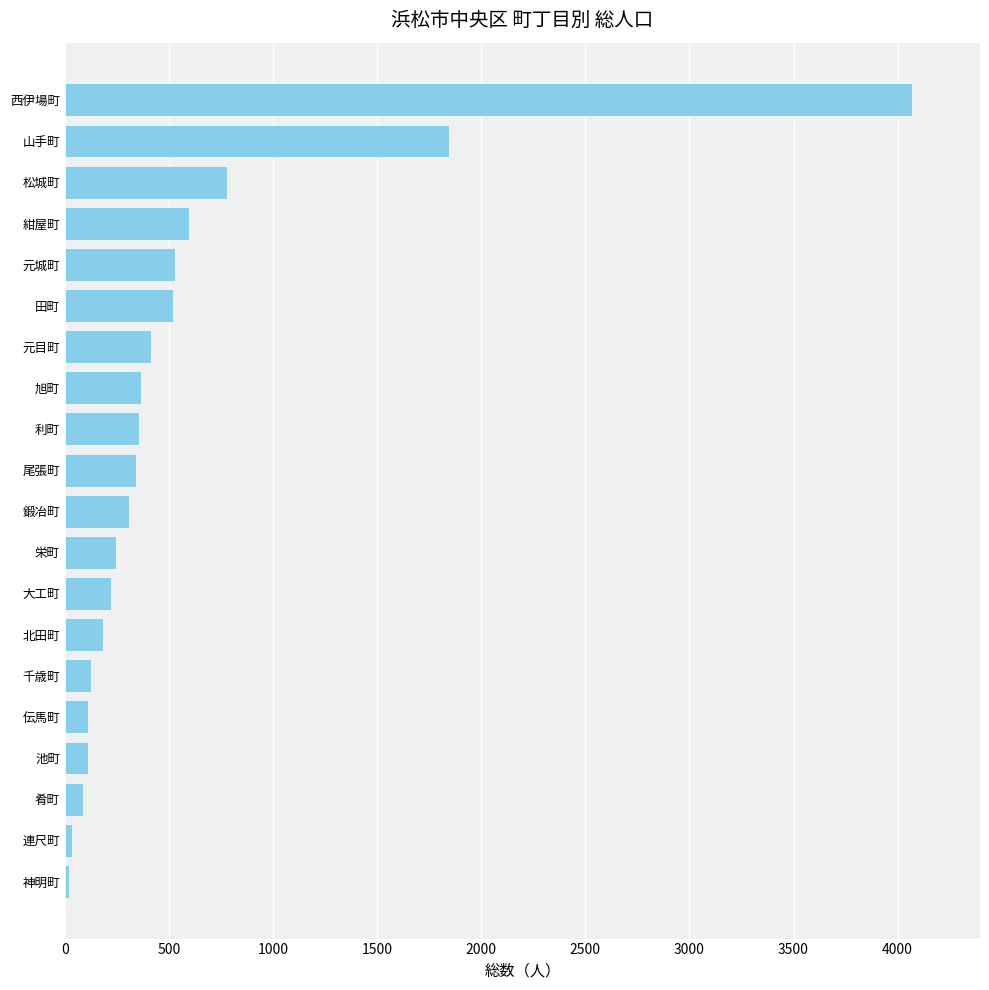

What is the minimum value shown in the chart?

19